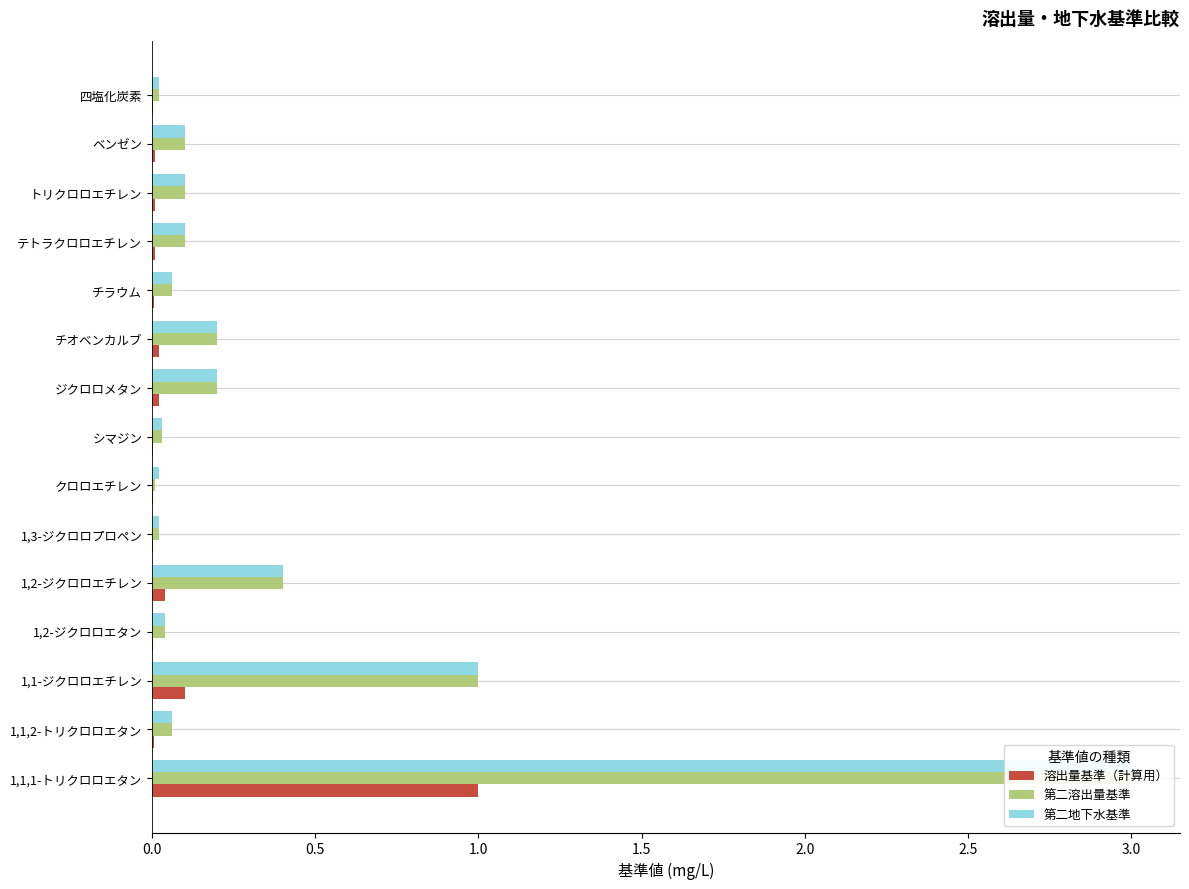

Is it true that 第二溶出量基準 equals 0.1 at ベンゼン?

True